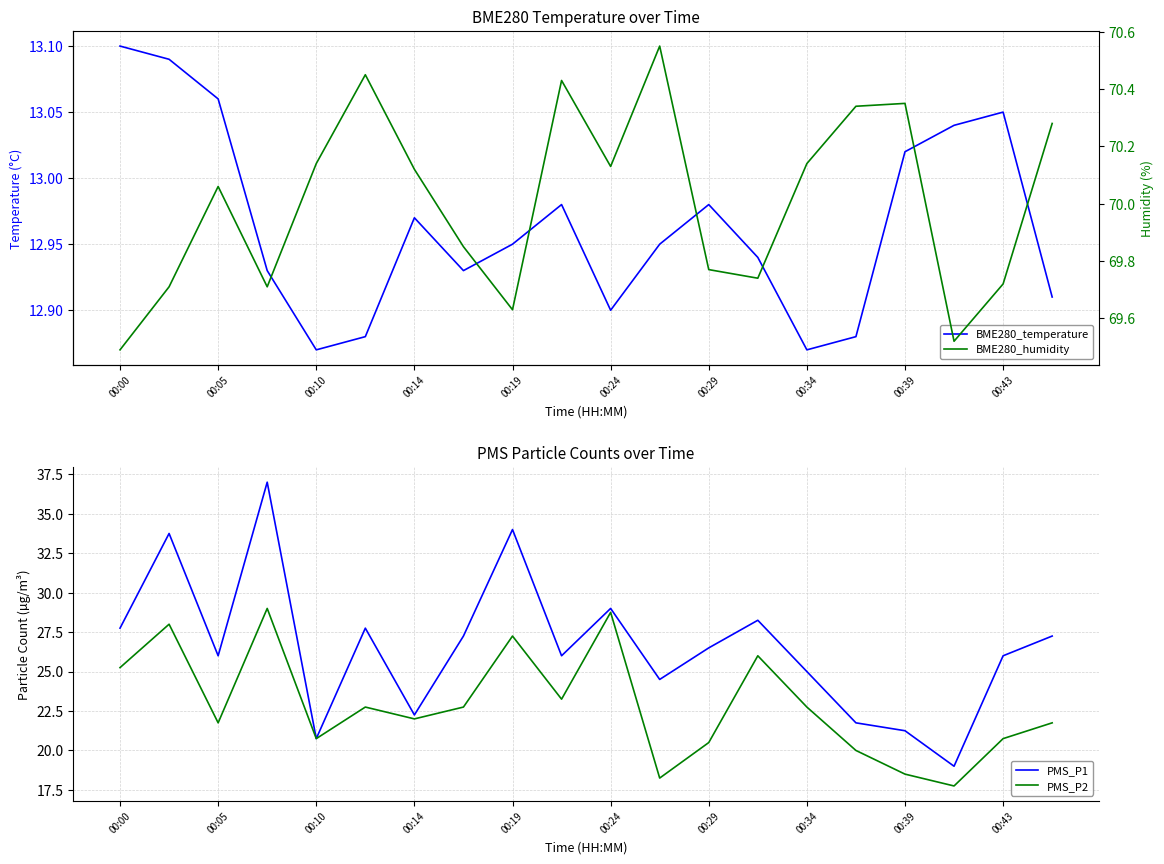

True or false: PMS_P1 and BME280_temperature cross at least once.

False